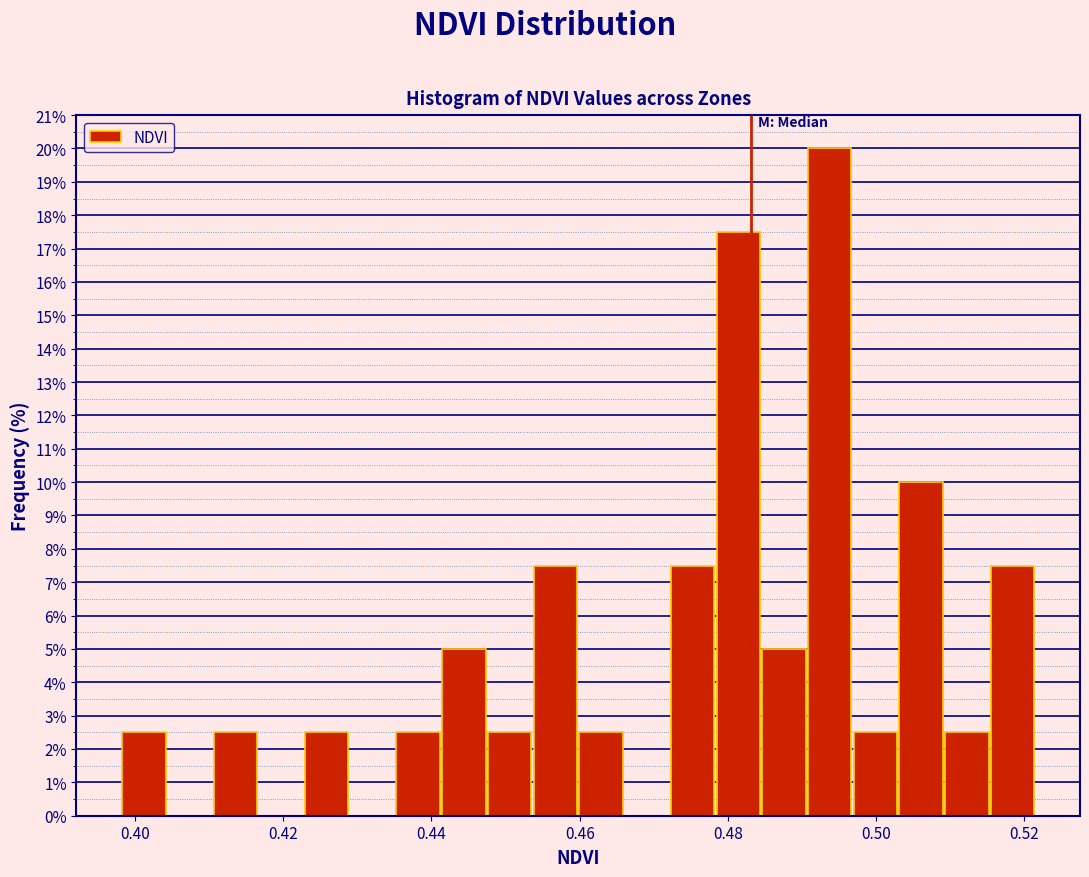

Around what value on the x-axis is the tallest bar? Give the approximate position of its centre, as read against the axis.

0.494